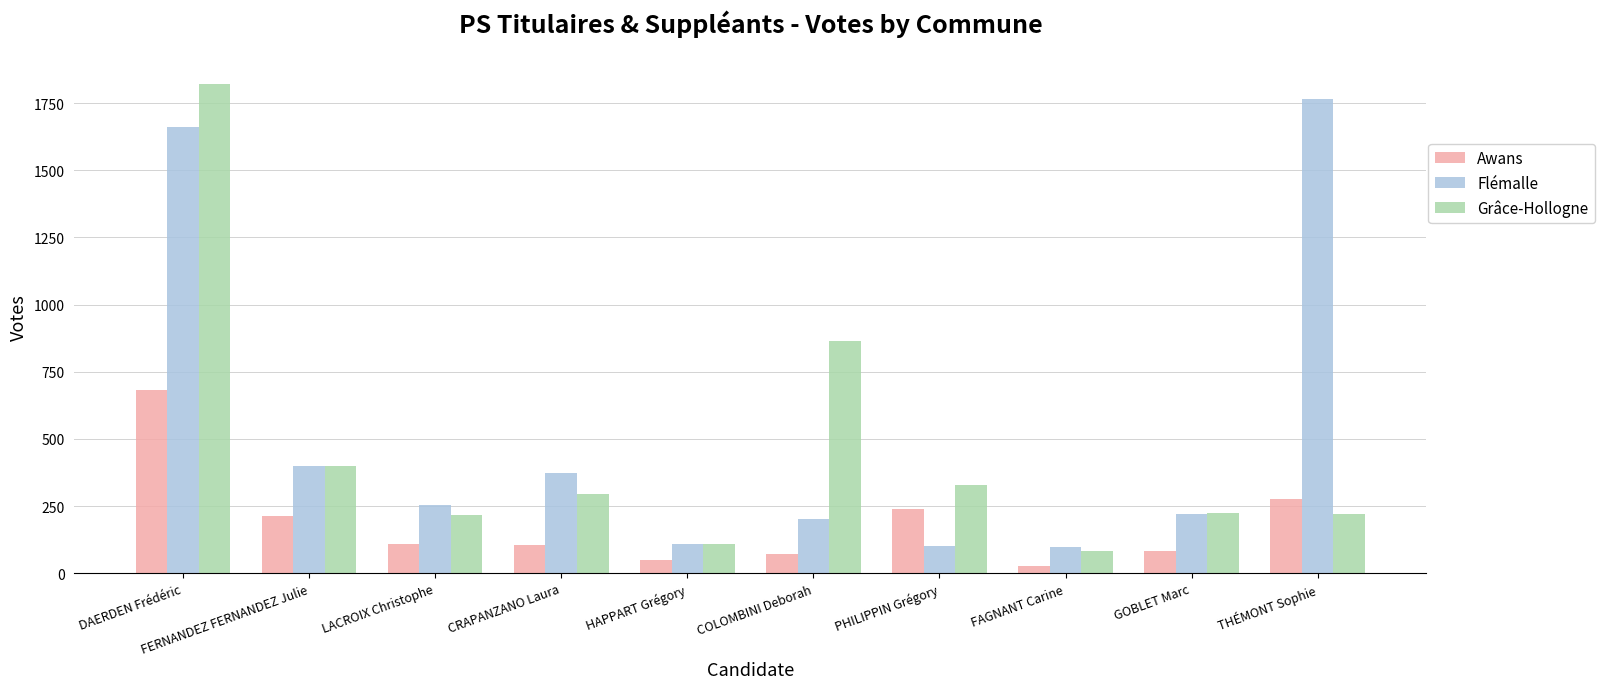

Rank the series by their maximum value, from lowest to highest.

Awans, Flémalle, Grâce-Hollogne